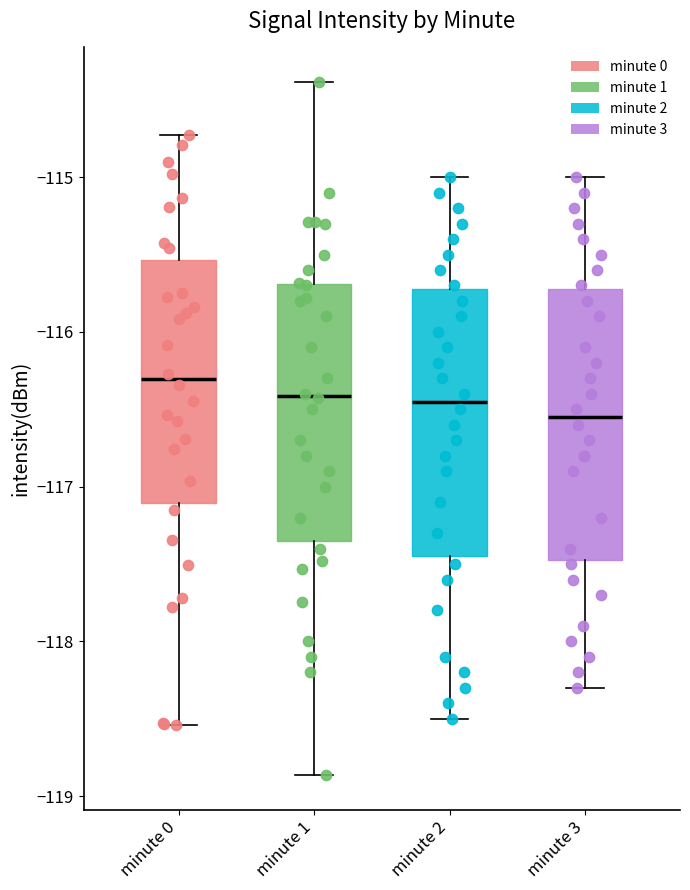

Which box has the highest median line?

minute 0